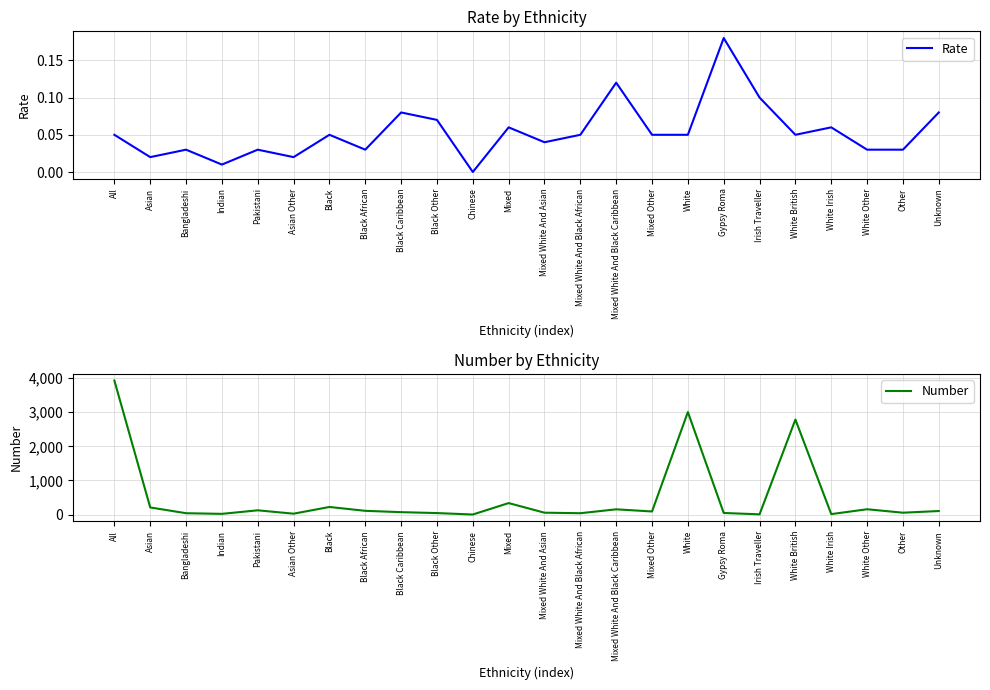

Count the number of categories in the chart.

24